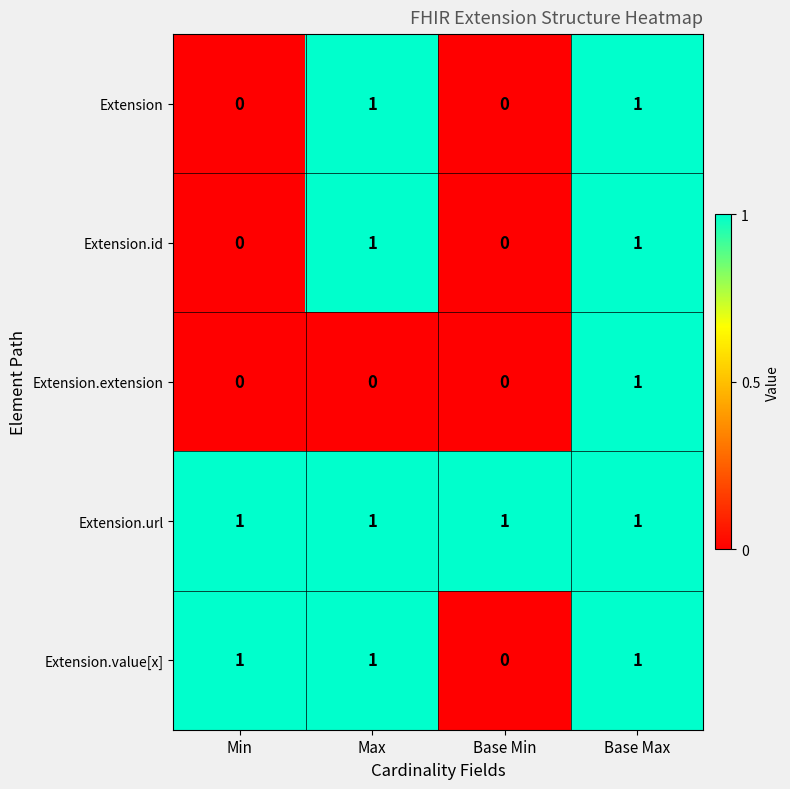

At which category is the sum across all series the highest?

Base Max